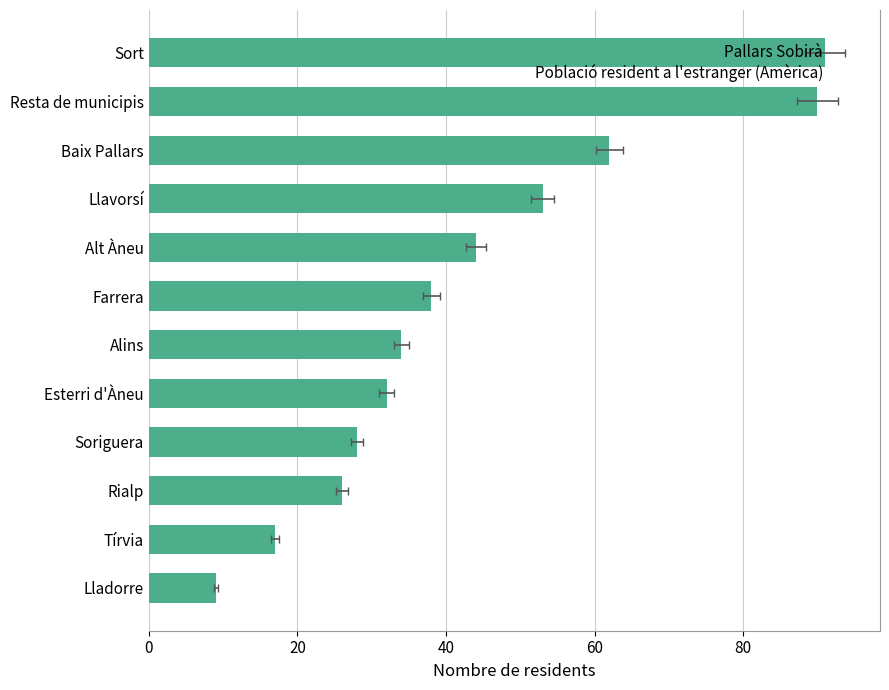

What is the difference between the values at Sort and Alt Àneu?

47